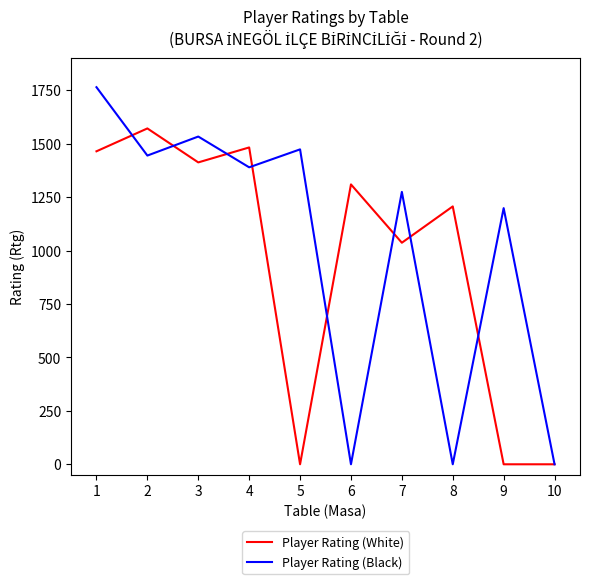

What is the difference between the maximum and second lowest values in the Player Rating (Black) series?

1765